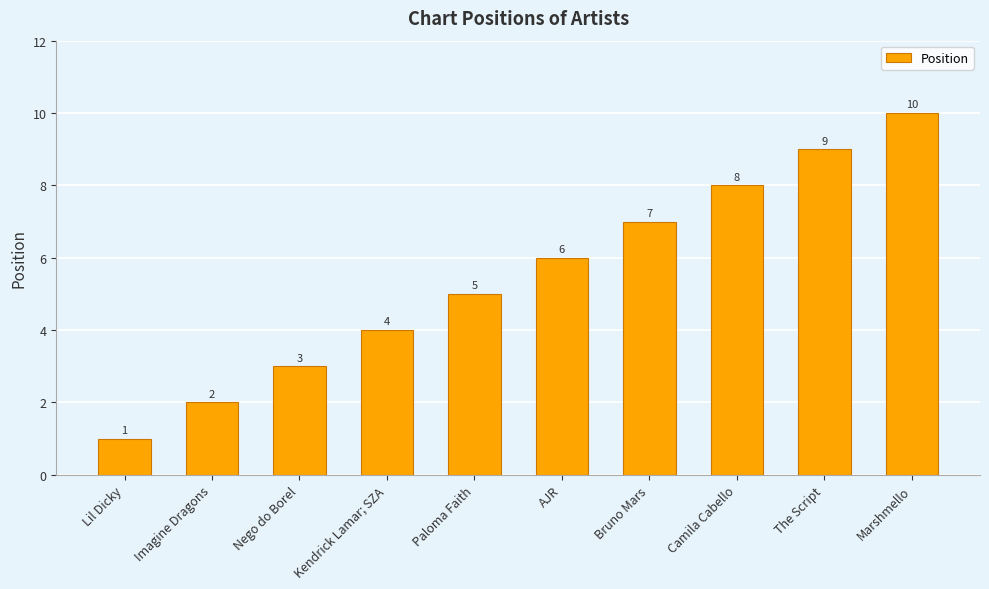

Reading left to right, transcribe all the data shown in this chart.

1	2	3	4	5	6	7	8	9	10